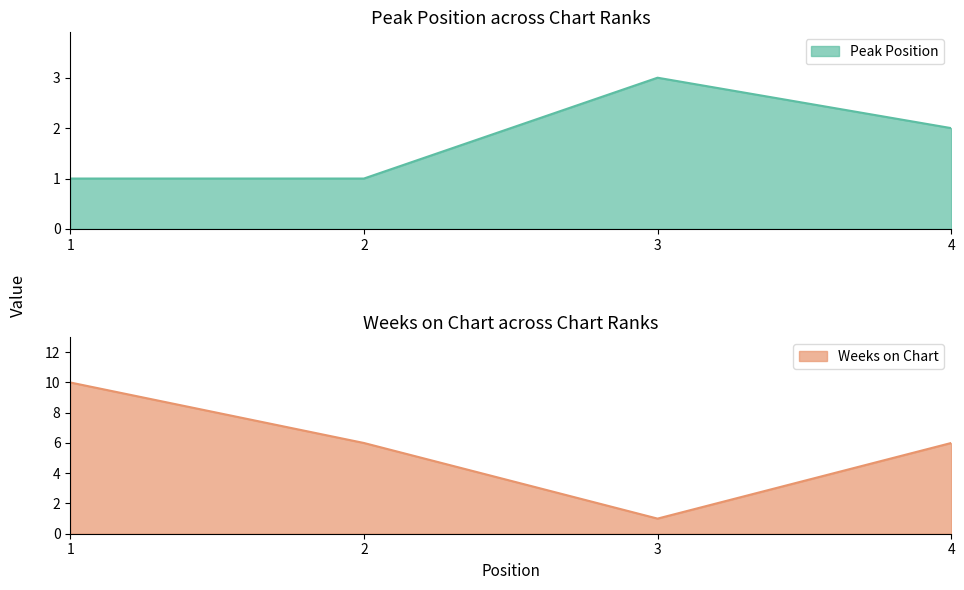

True or false: Peak Position and Weeks on Chart intersect in this chart.

True